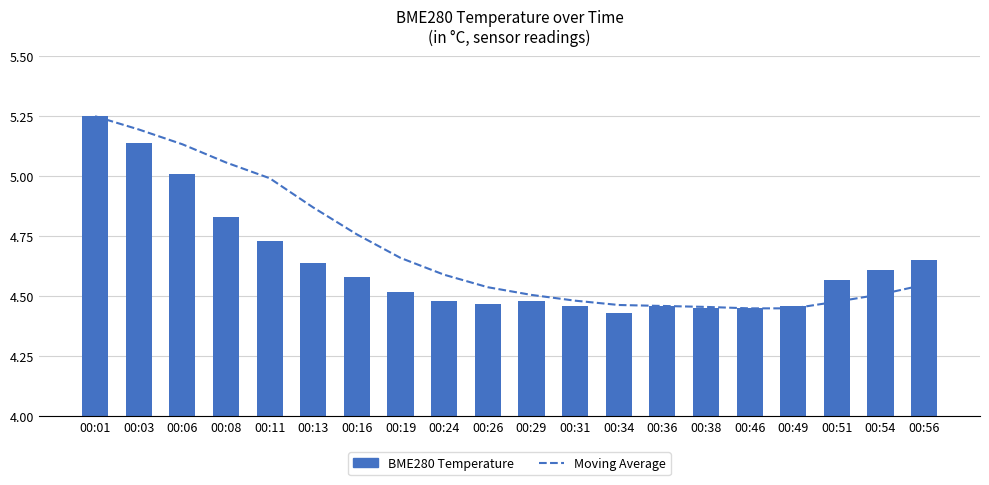

Between 00:13 and 00:24, which series saw the biggest shift?

Moving Average